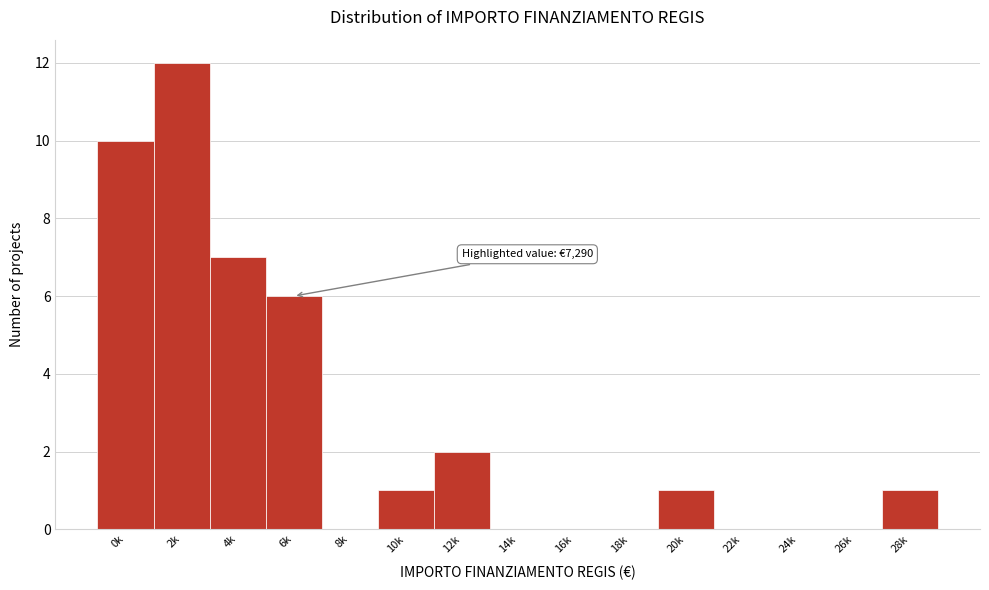

Reading left to right, extract all data points from this chart.

0k=10	2k=12	4k=7	6k=6	8k=0	10k=1	12k=2	14k=0	16k=0	18k=0	20k=1	22k=0	24k=0	26k=0	28k=1